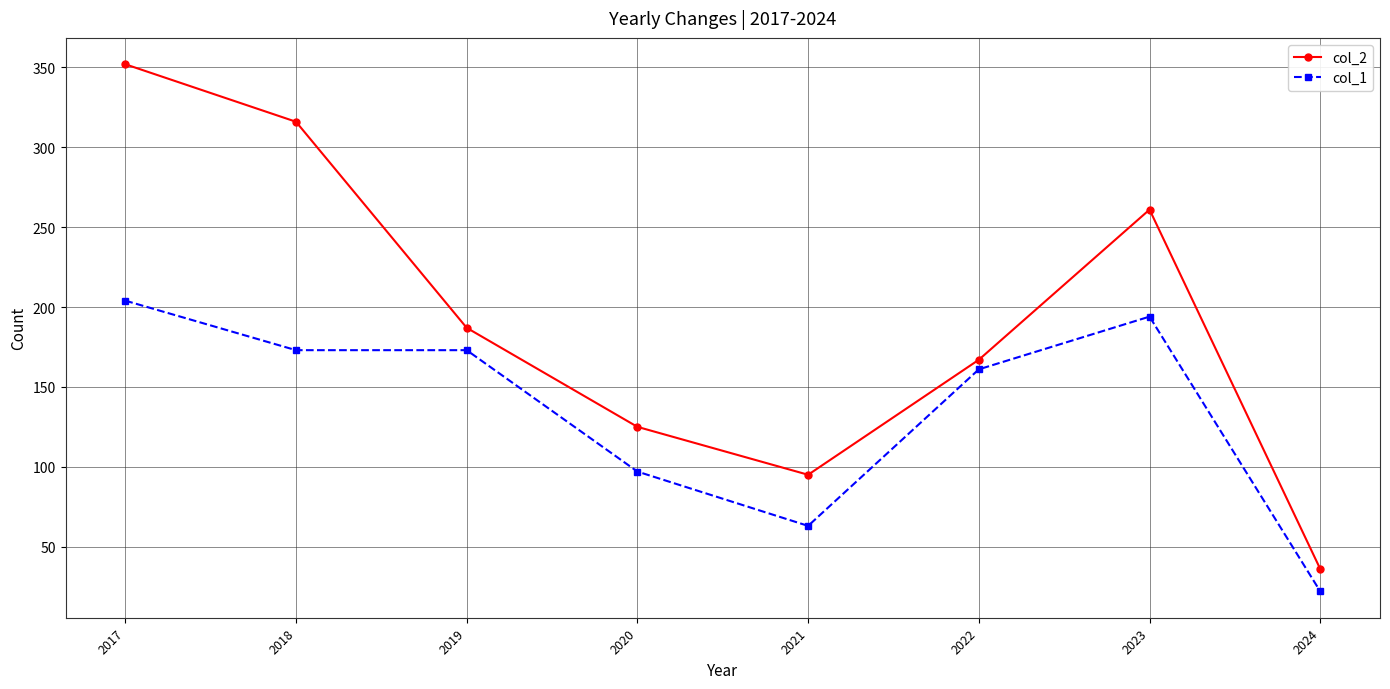

What is the highest value of the col_1 series?

204